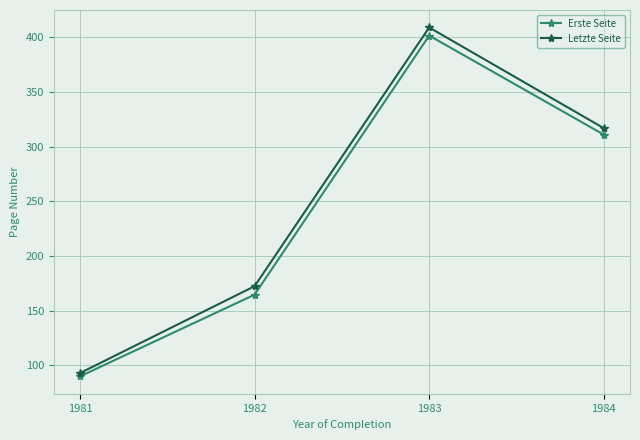

Which series has the largest total across all categories?

Letzte Seite